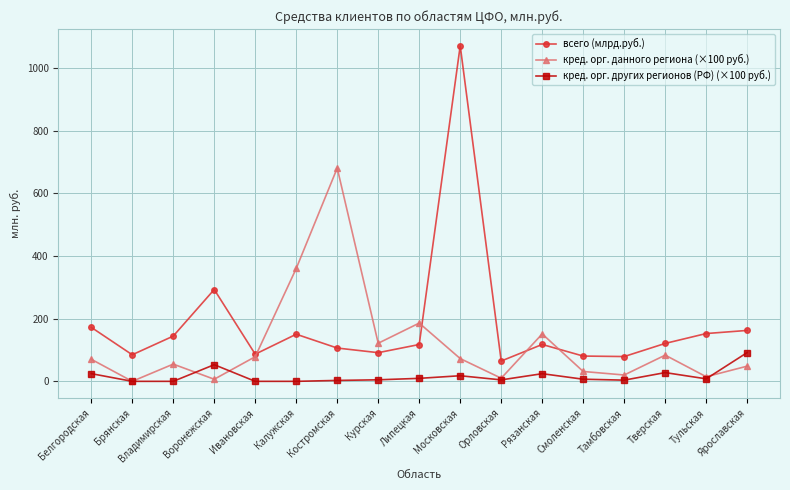

Which series ends up on top after the final intersection of кред. орг. других регионов (РФ) (×100 руб.) and кред. орг. данного региона (×100 руб.)?

кред. орг. других регионов (РФ) (×100 руб.)